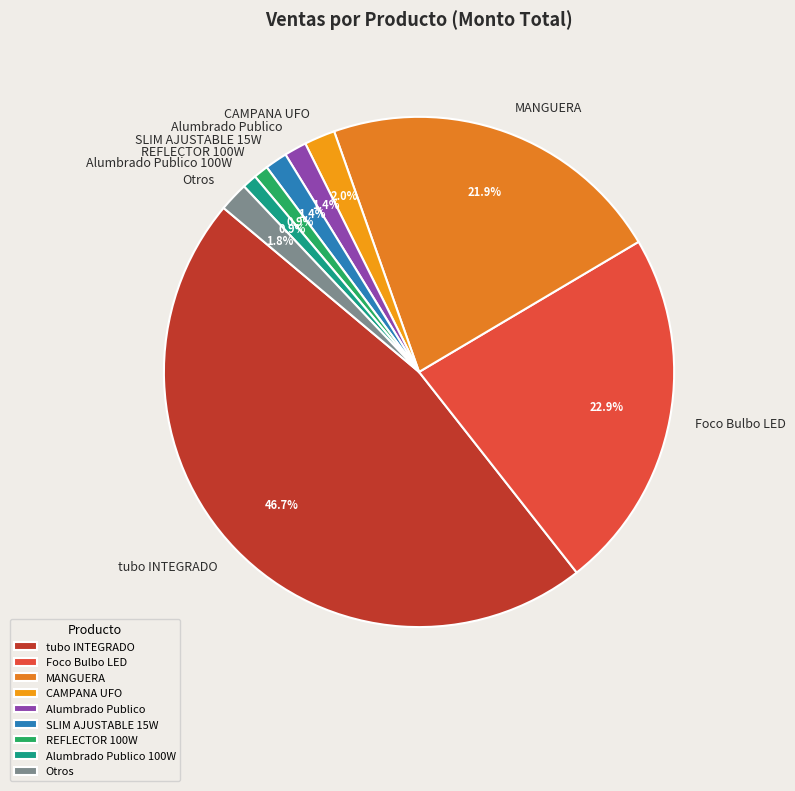

Is Alumbrado Publico 100W the majority of the pie?

No